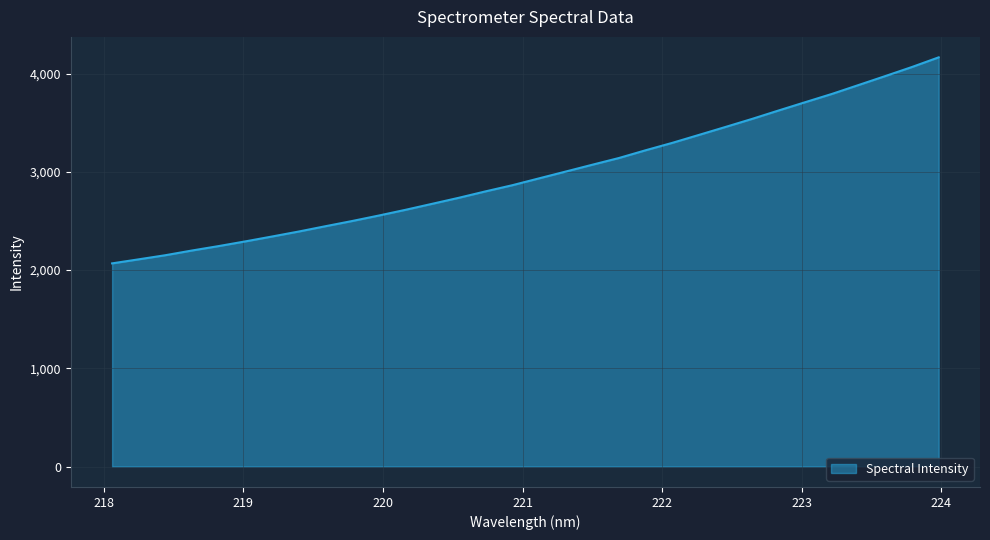

What is the difference between the maximum and minimum values?

2097.6